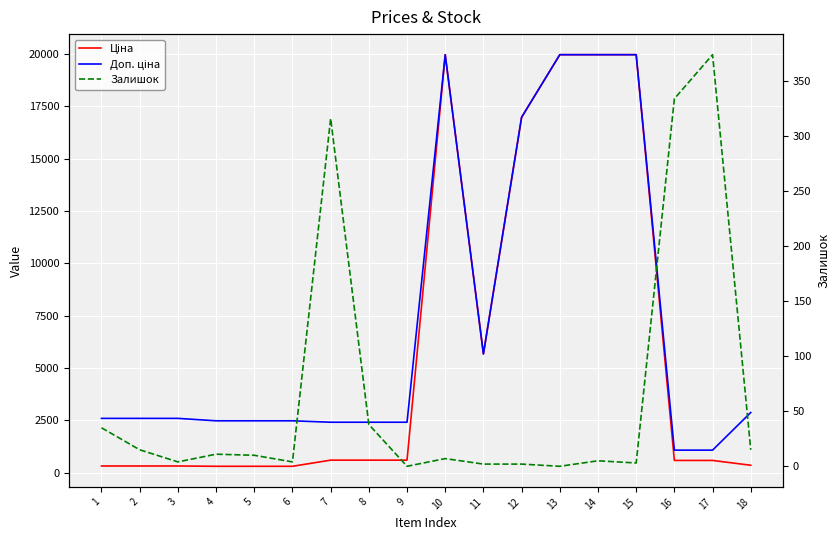

At which label is Ціна closest to 10137?

11